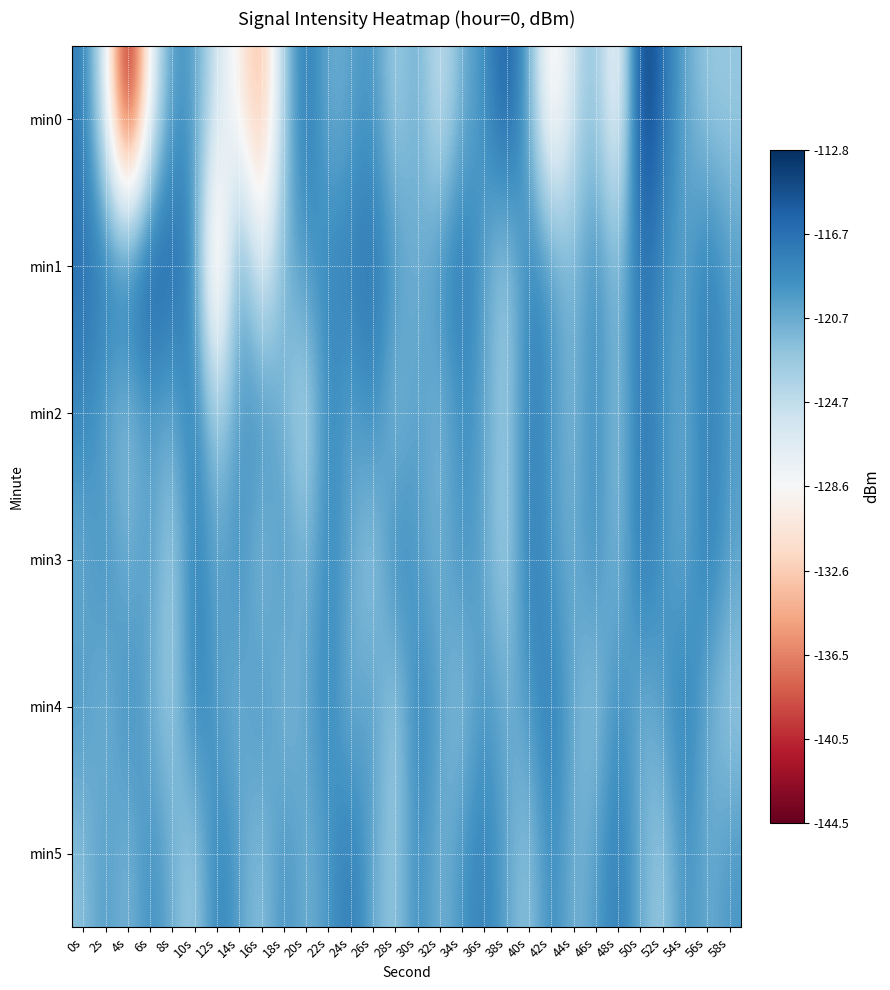

Which has a higher value, 58s or 50s?

50s